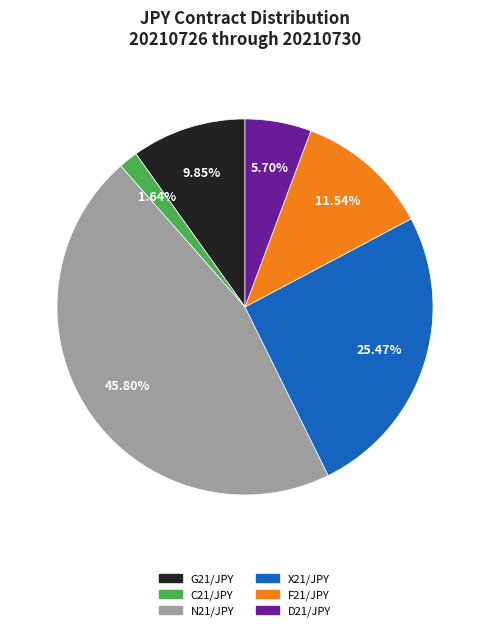

Does N21/JPY represent more than half of the total?

No